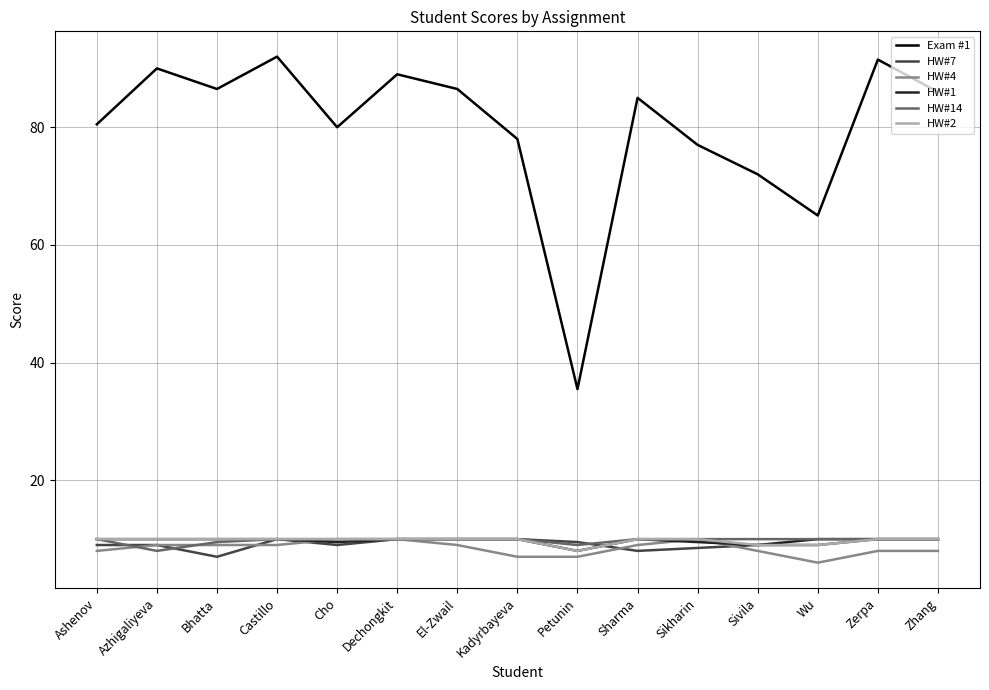

Where is the first local minimum for HW#14?

Azhigaliyeva